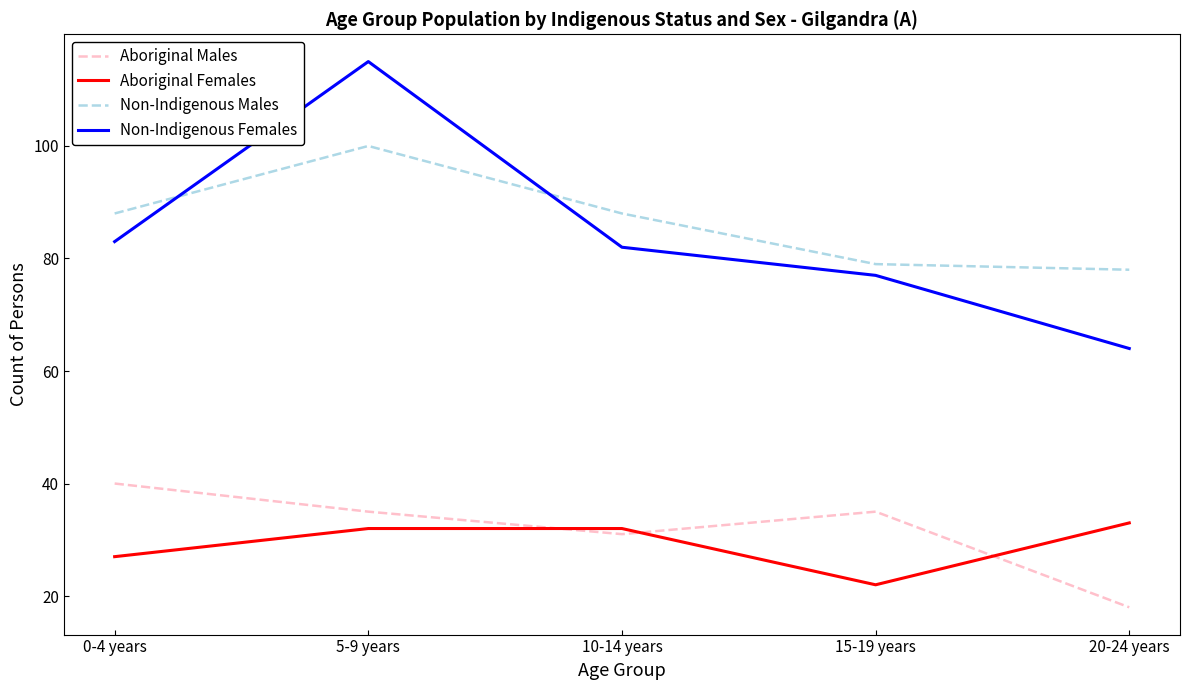

What is the maximum value for Non-Indigenous Males?

100